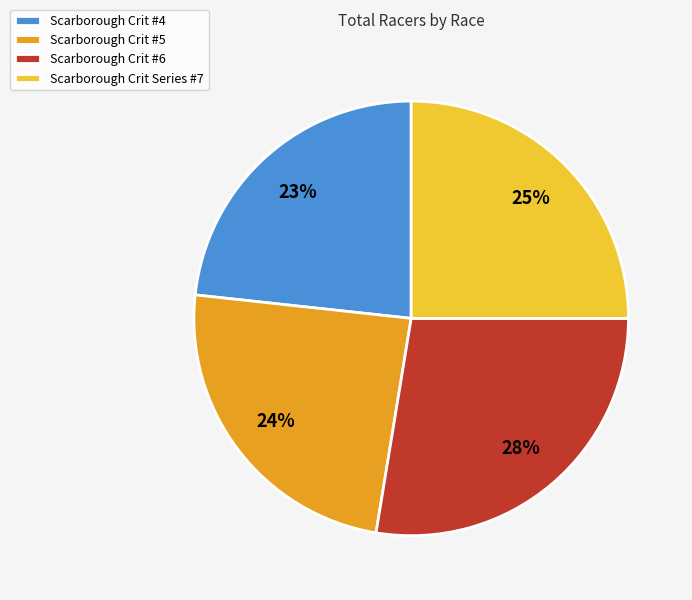

What percentage is the Scarborough Crit #4 slice, to the nearest percent?

23%